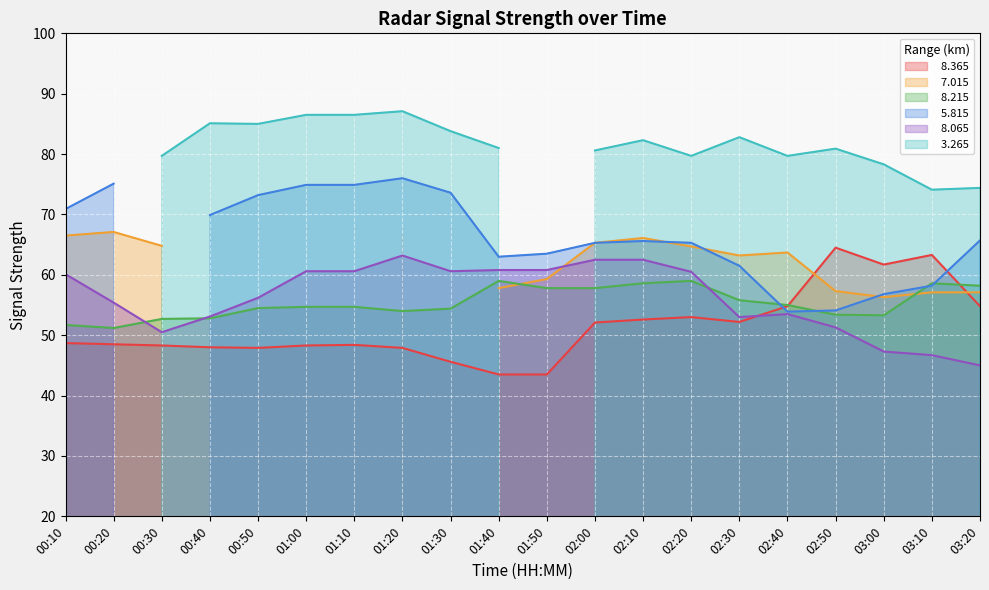

How many interior local peaks does the   8.365 series have?

4